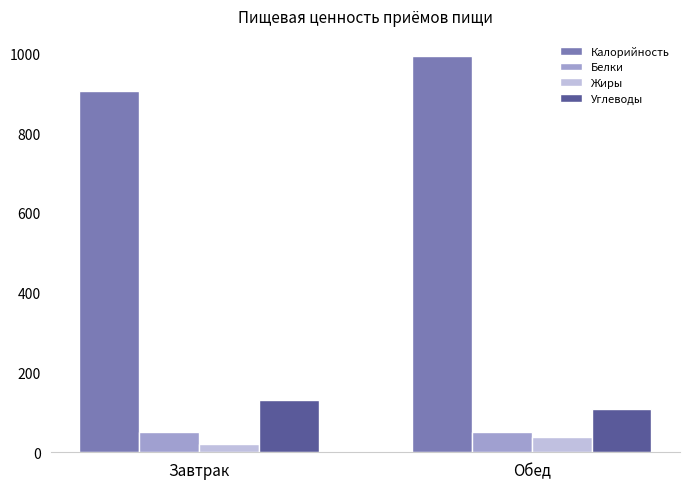

Which series has the largest total across all categories?

Калорийность